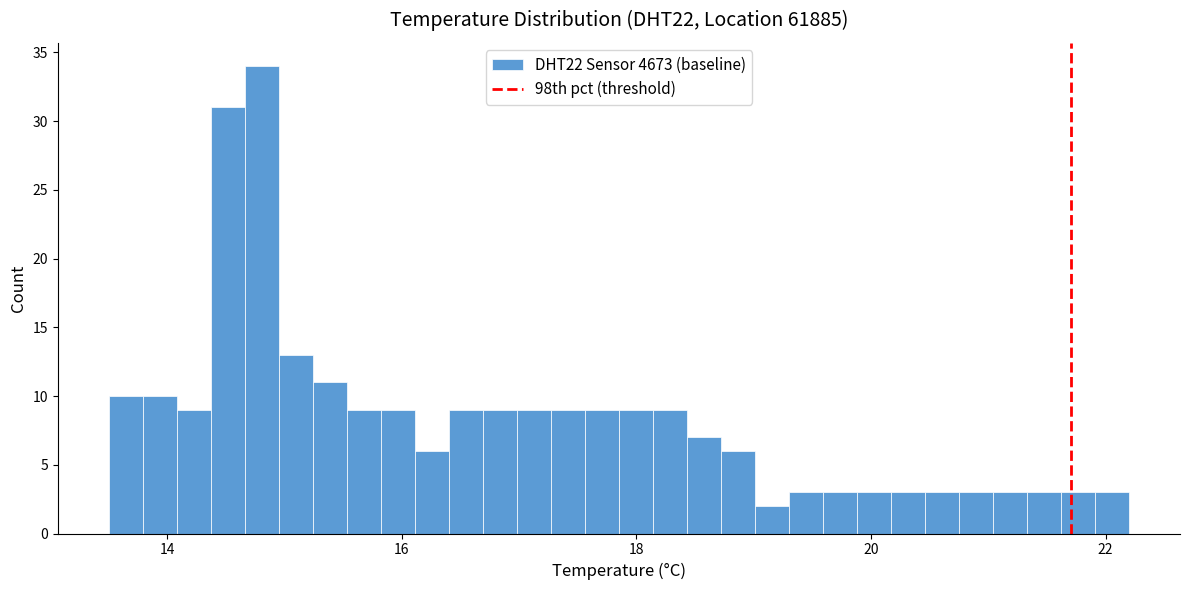

Read against the x-axis, roughly where is the centre of the tallest bar?

14.8